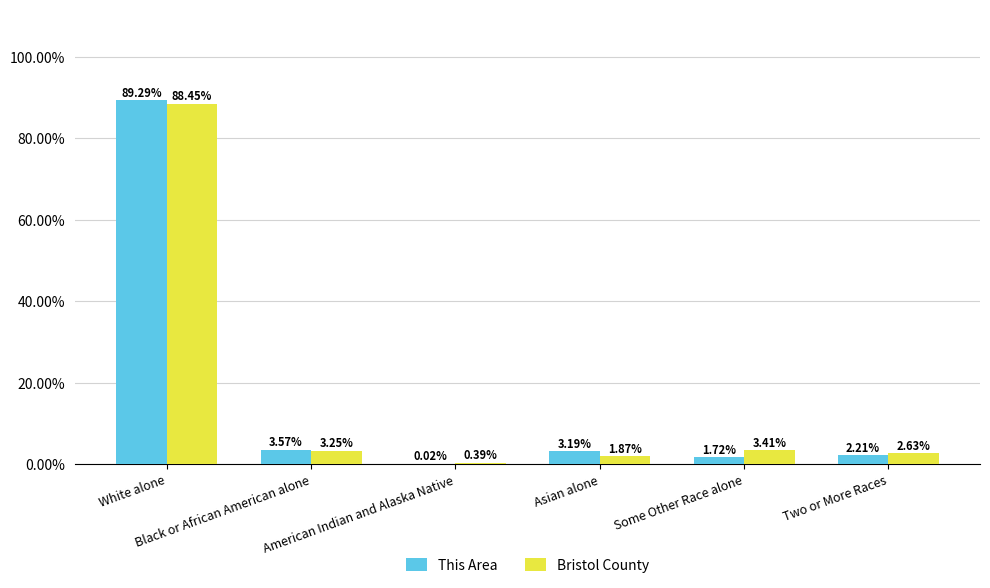

How many distinct data groups are displayed?

2